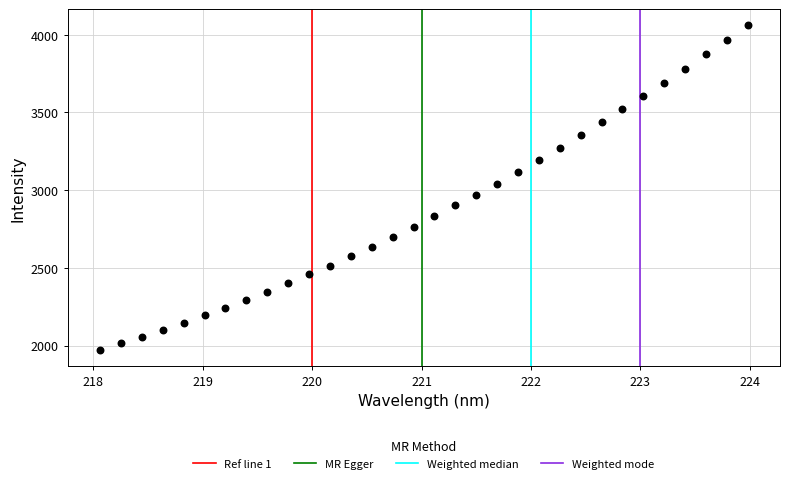

What is the range of X values (max minus min)?

5.9